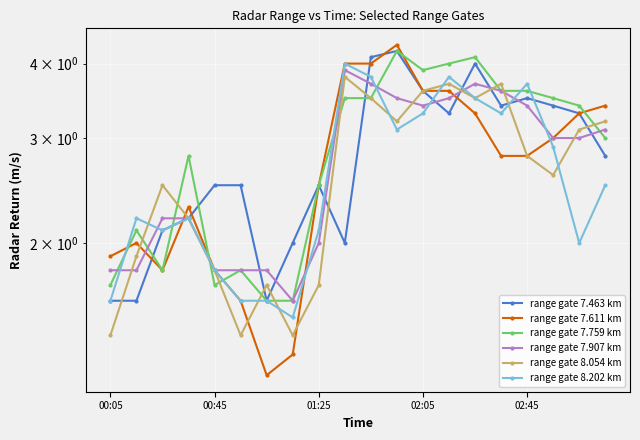

Which series has the largest total across all categories?

range gate 7.759 km